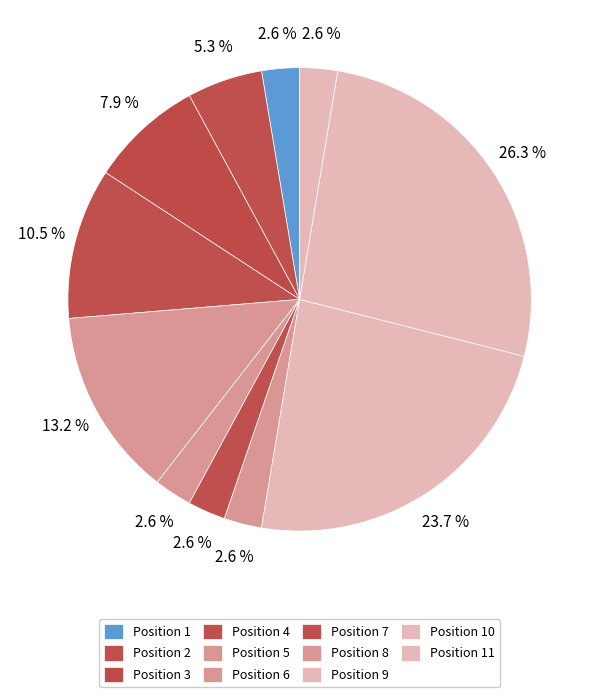

Which slice is the smallest?

1